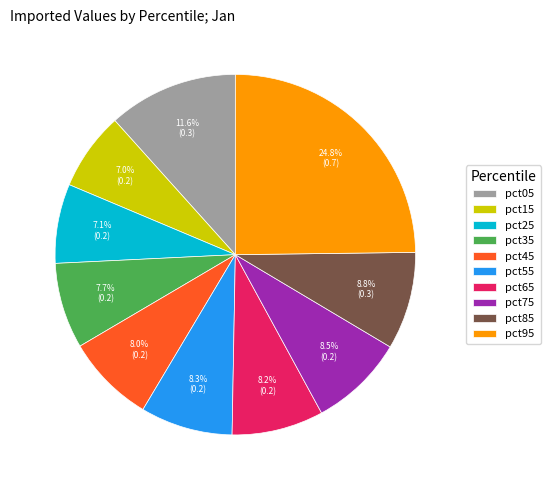

Count the number of slices in the pie.

10